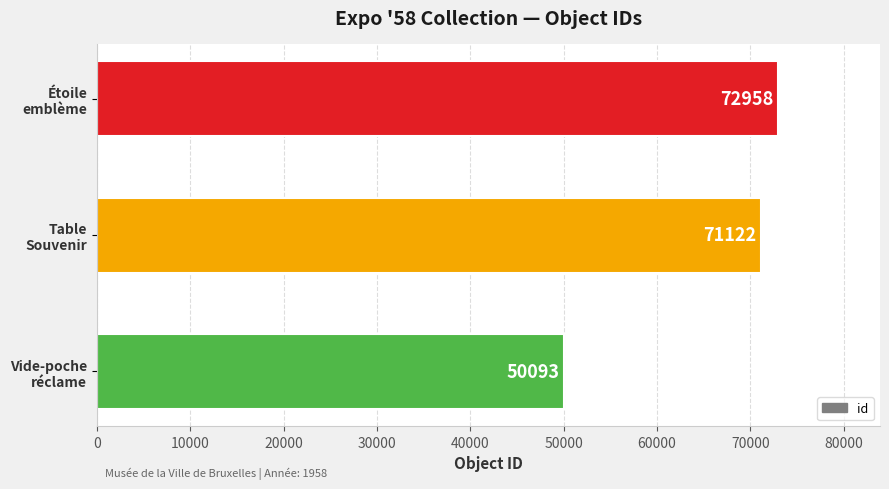

Which label corresponds to the largest value in the chart?

Étoile
emblème